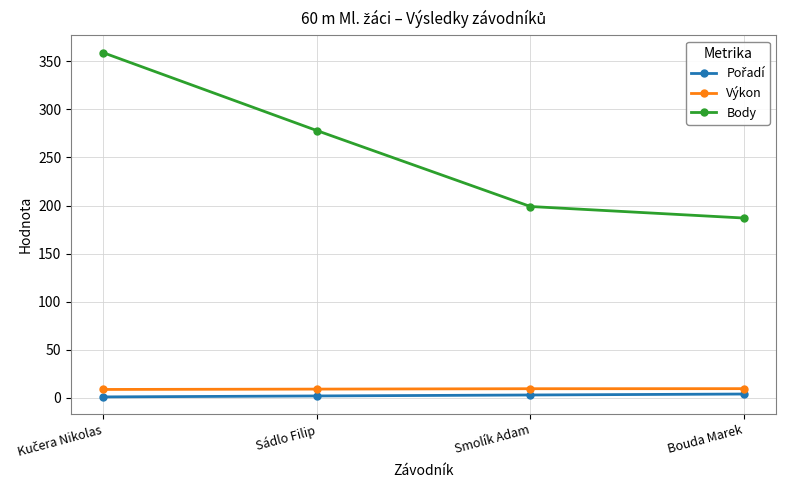

What is the label of the 3rd point from the right?

Sádlo Filip